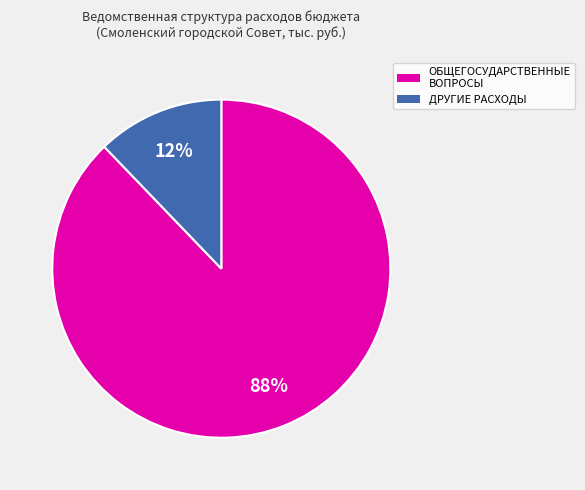

Which slice represents more than half of the pie?

ОБЩЕГОСУДАРСТВЕННЫЕ ВОПРОСЫ